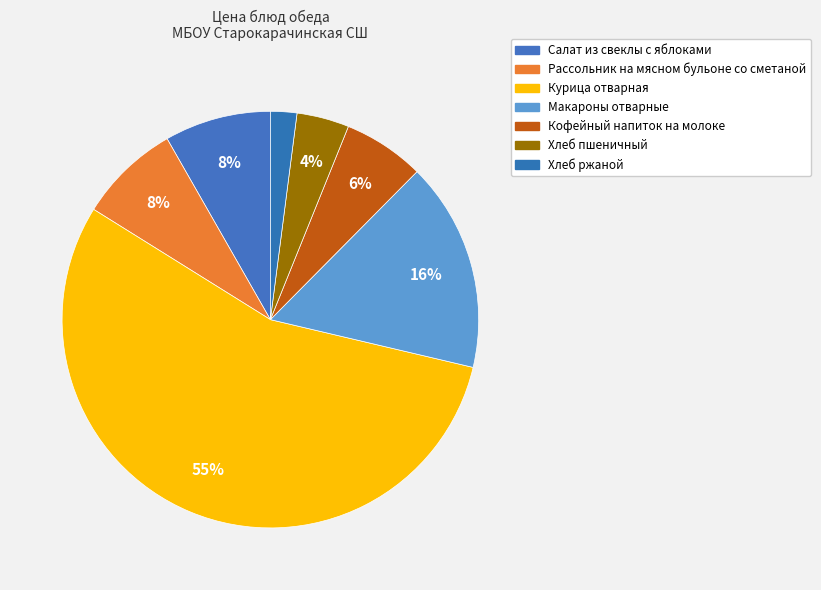

What is the ratio of the value at Макароны отварные to the value at Рассольник на мясном бульоне со сметаной?

2.1